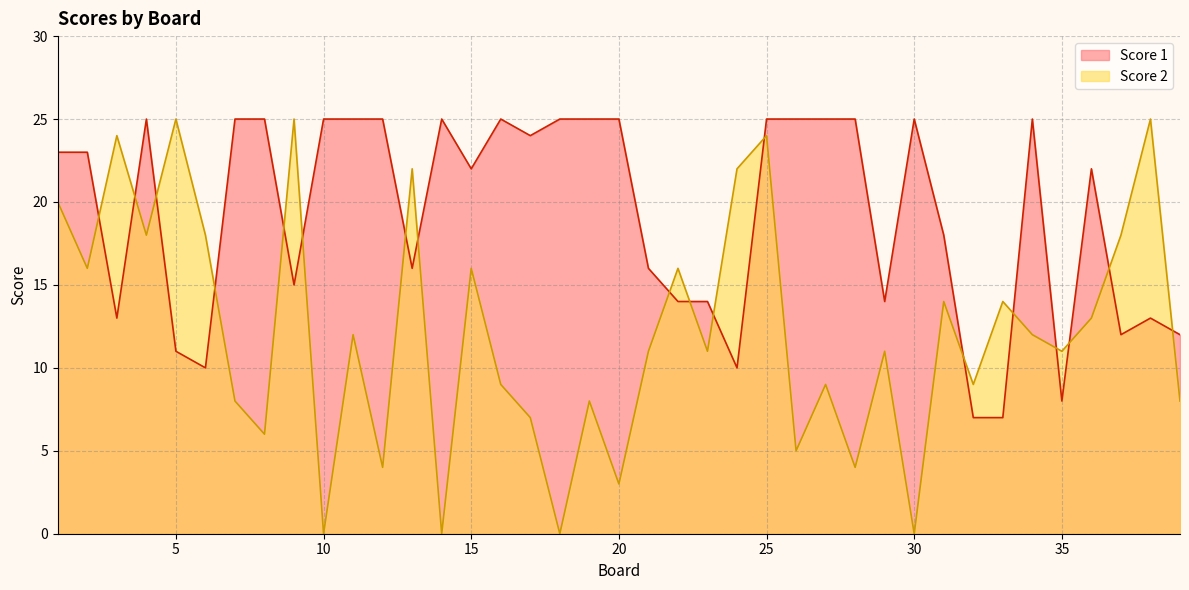

Count the number of categories in the chart.

39